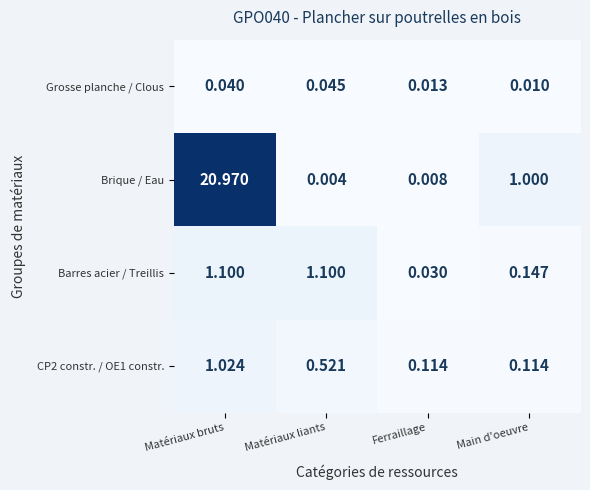

At which label does Barres acier / Treillis first exceed 1?

Matériaux bruts